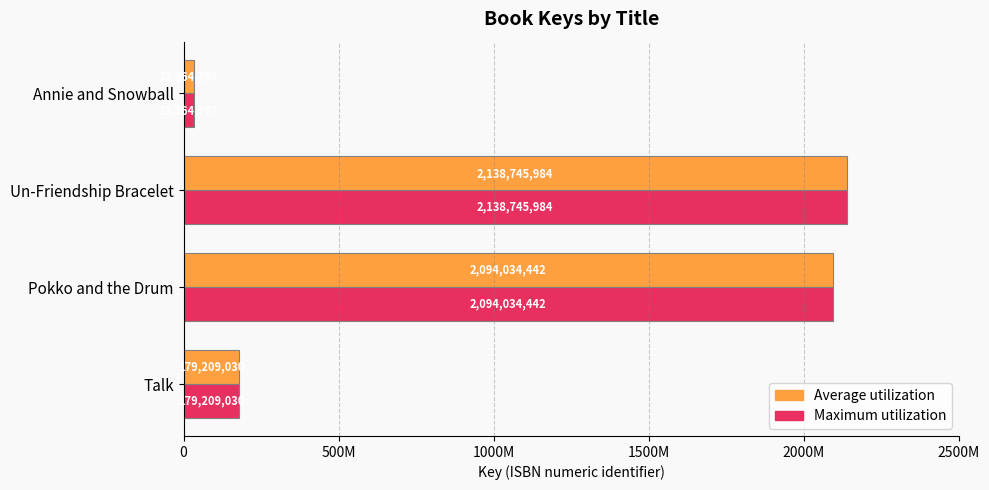

What are all the series names shown in the legend?

Average utilization, Maximum utilization